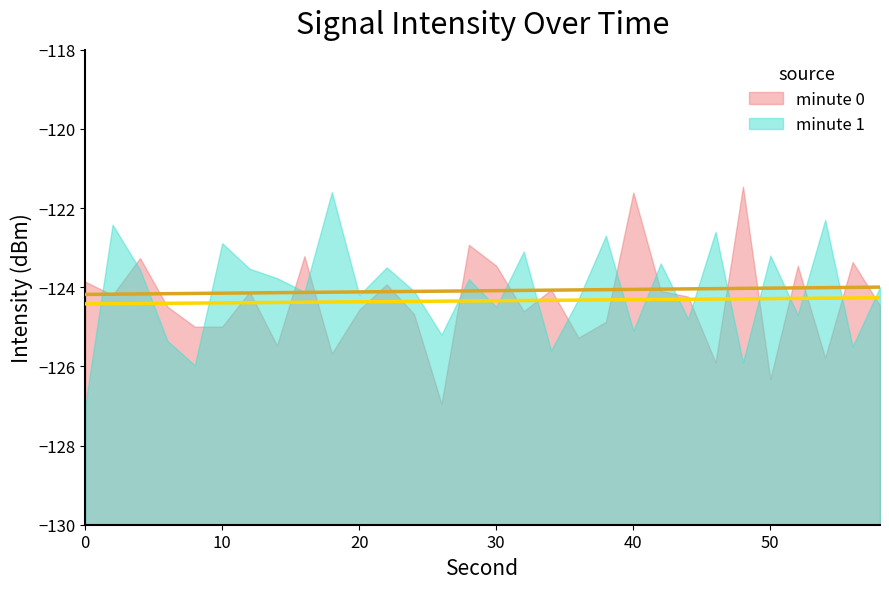

The value of minute 1 at 42 is -31.6. True or false?

False